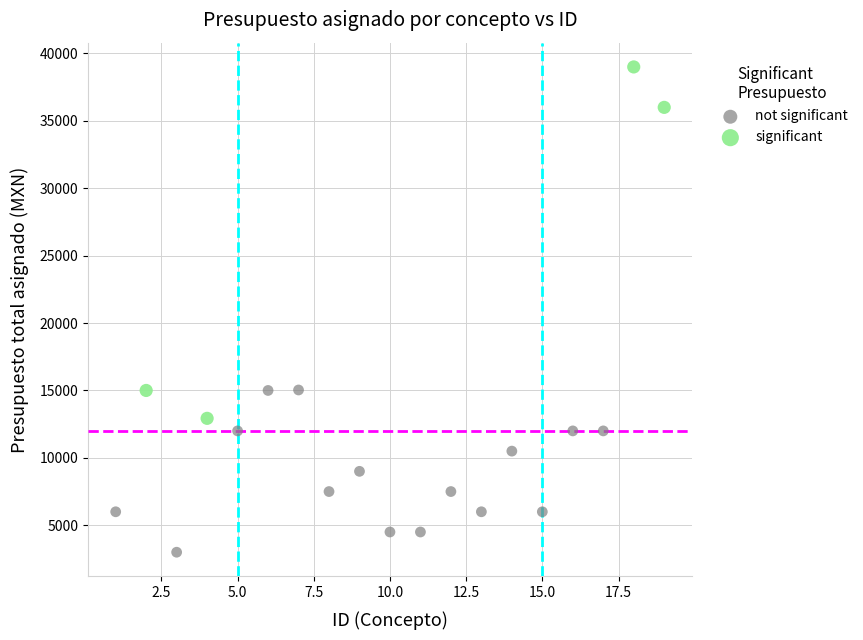

Which series reaches the maximum Y coordinate?

significant